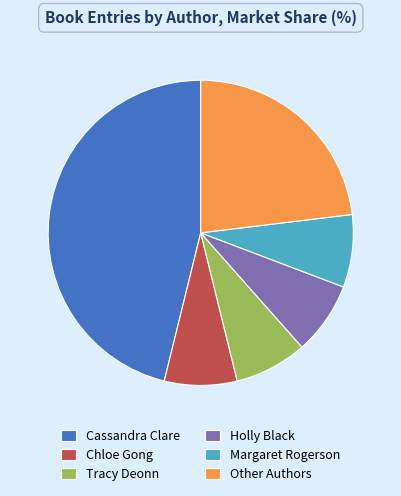

How many segments does this pie chart have?

6